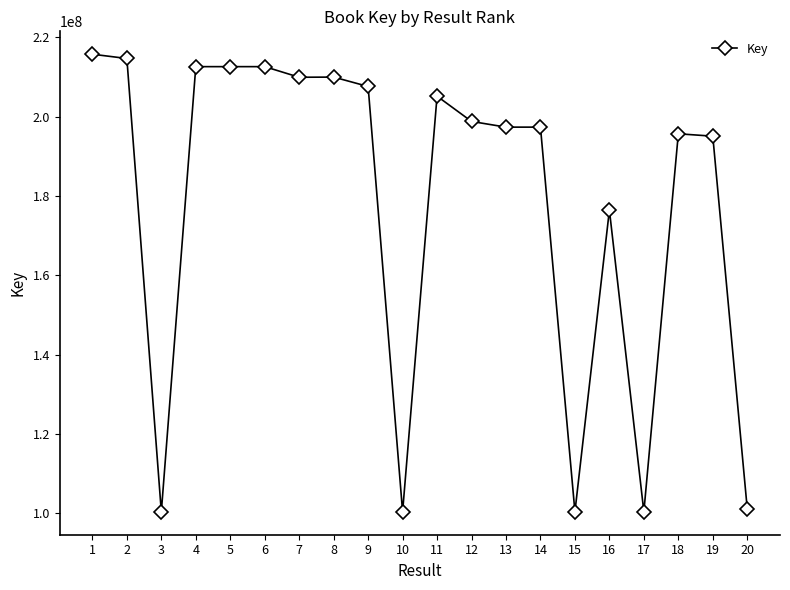

What is the maximum value shown in the chart?

215770807